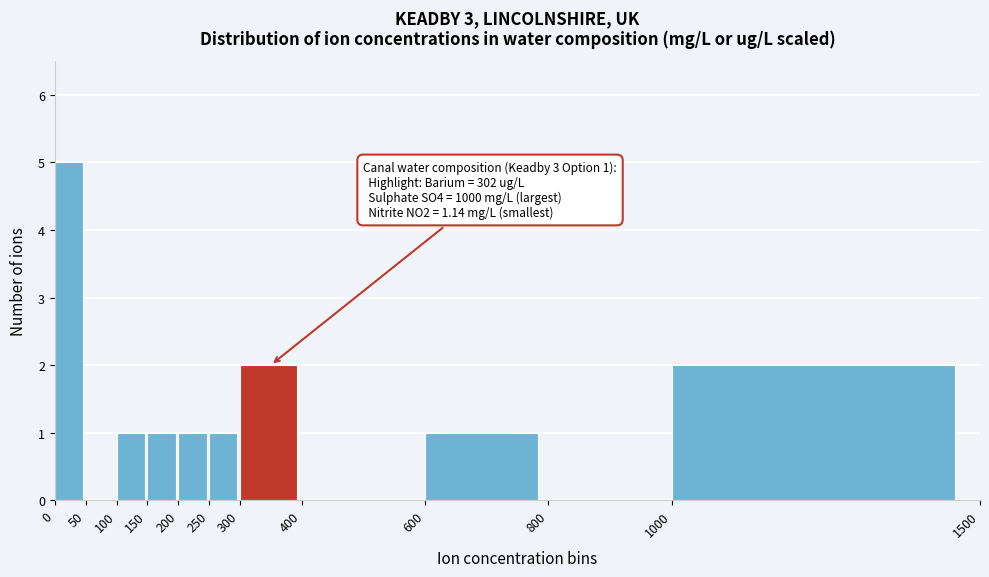

Which range on the x-axis has the tallest bar?

0 to 50